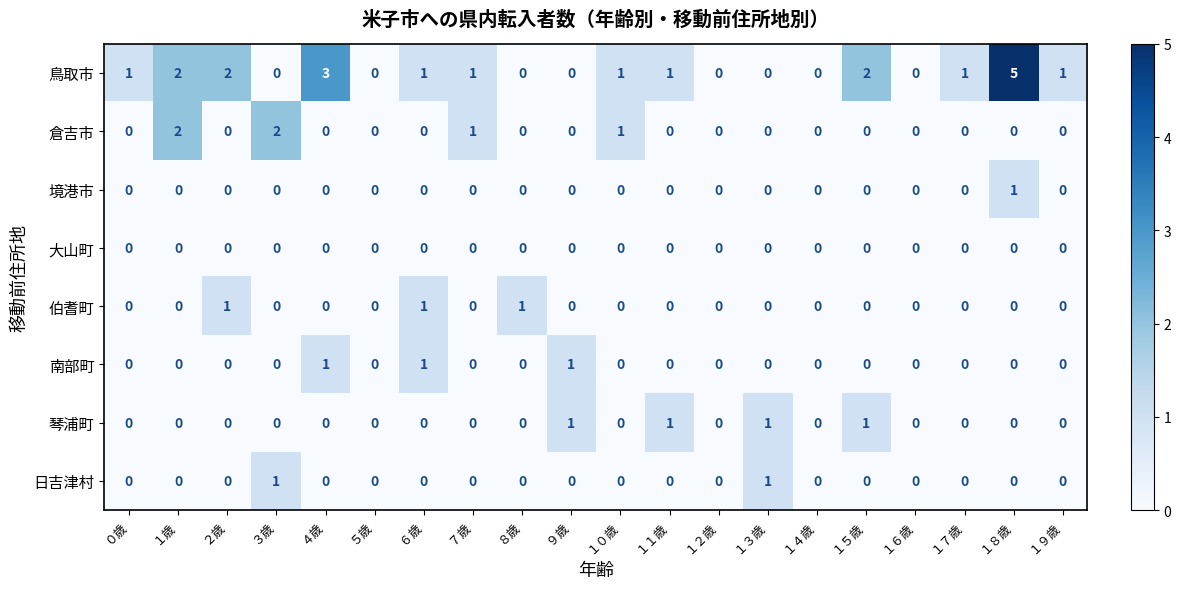

Which label corresponds to the largest value in the chart?

１８歳